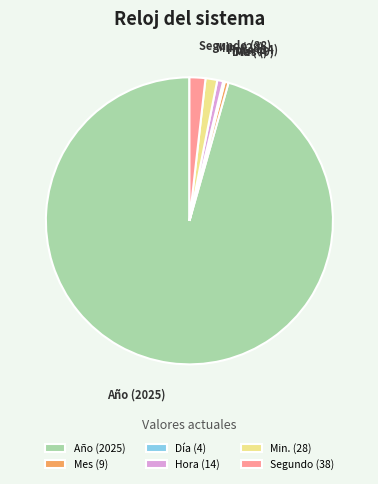

Which category has the biggest portion of the pie?

Año (2025)